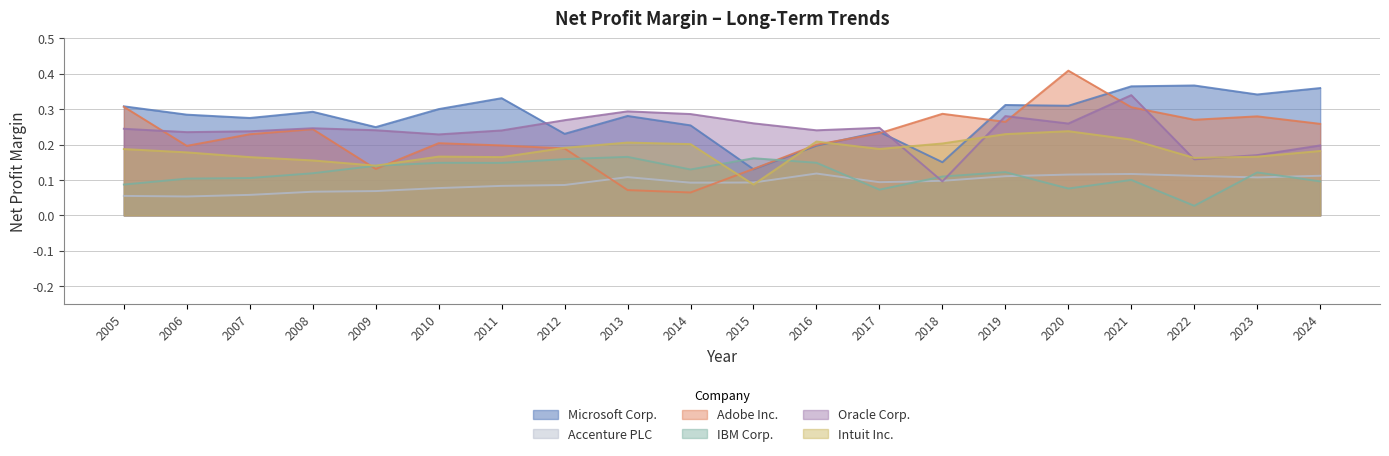

What are all the series names shown in the legend?

Microsoft Corp., Accenture PLC, Adobe Inc., IBM Corp., Oracle Corp., Intuit Inc.